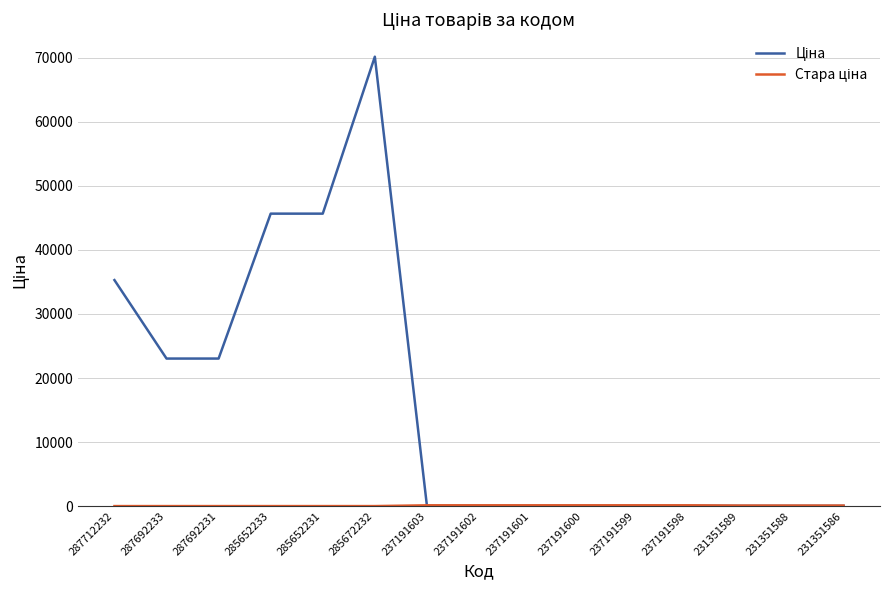

What is the difference between the highest and lowest values at 287712232?

35295.1